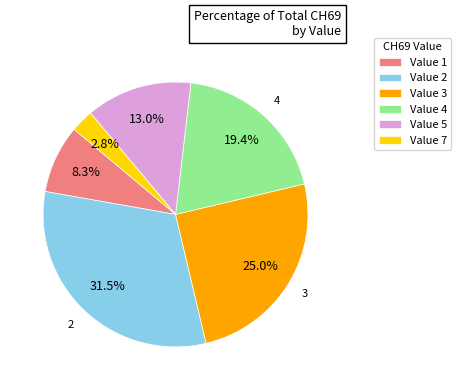

Is the sum of Value 3 and Value 2 greater than half?

Yes